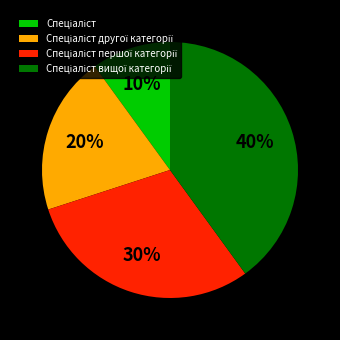

To the nearest percent, what is the difference between the largest and smallest slice percentages?

30%